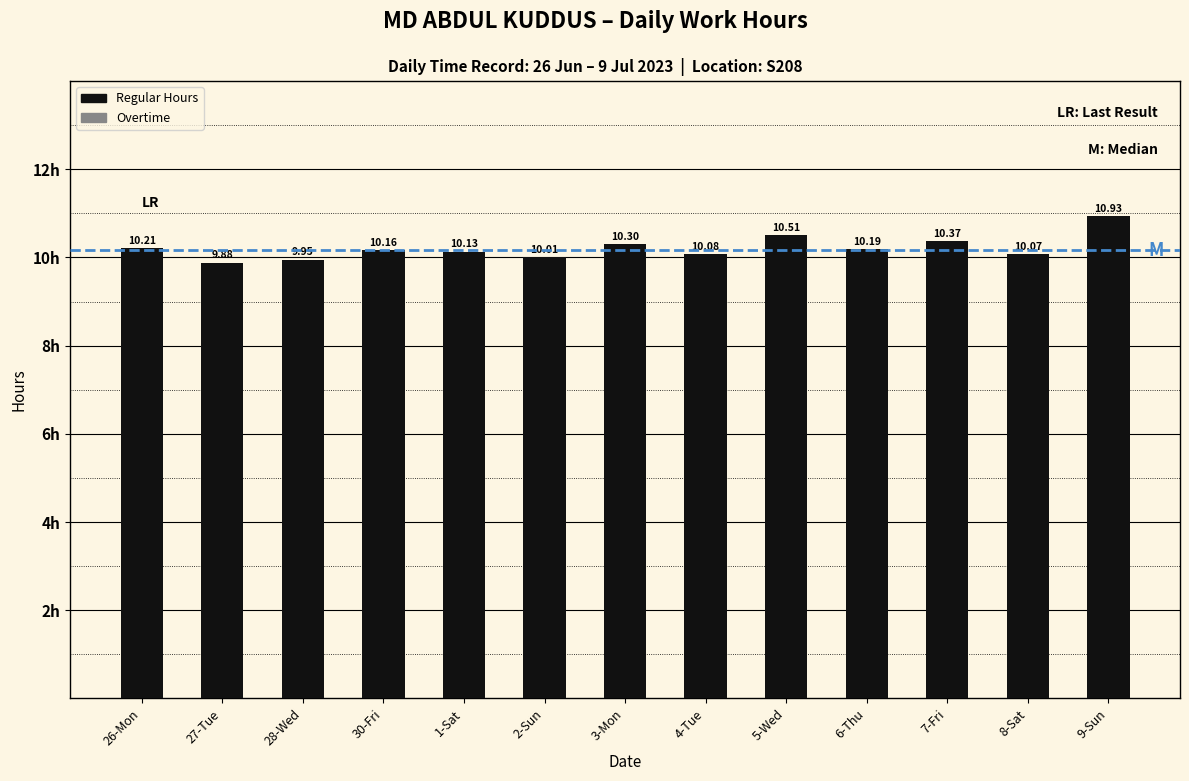

How many values are below 10?

2